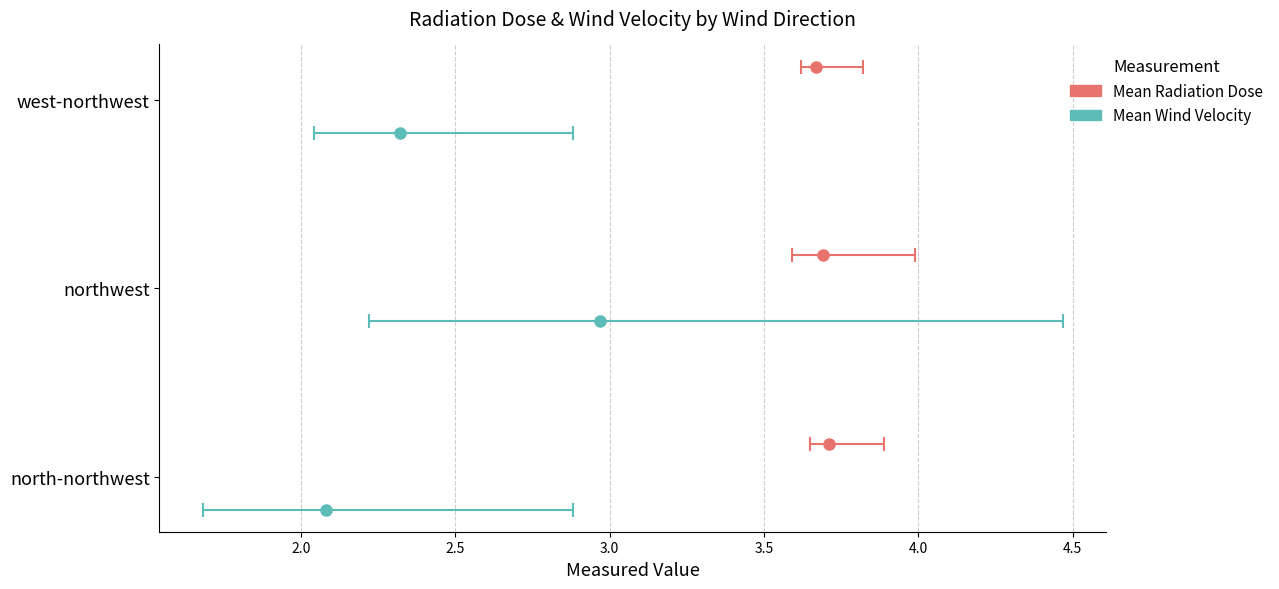

What is the difference between the Mean Wind Velocity values at west-northwest and north-northwest?

0.2